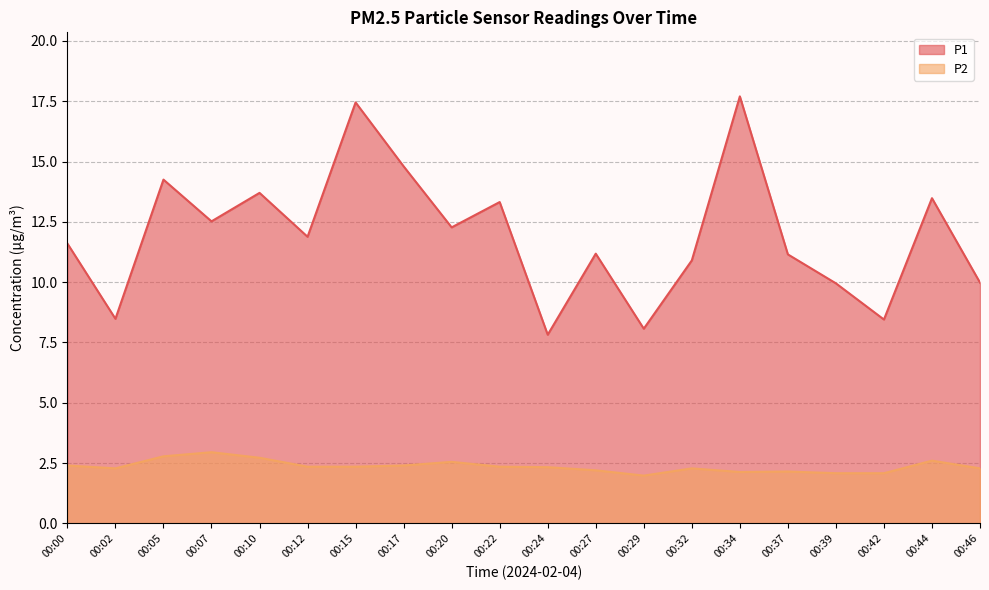

True or false: P1 and P2 cross at least once.

False